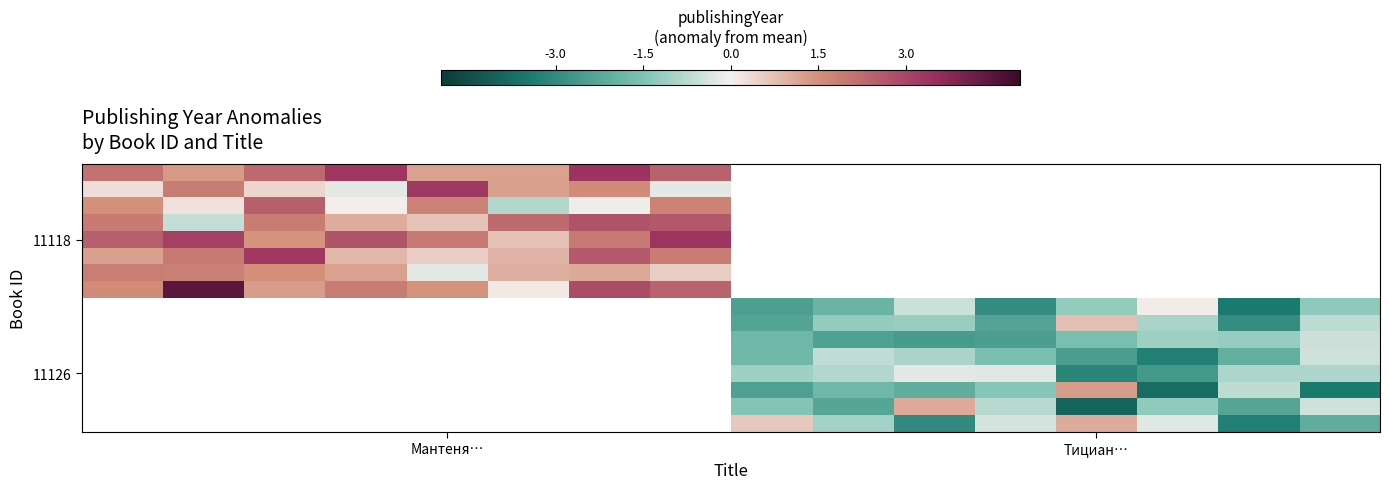

What is the spread (max minus min) of values at 5?

3.1